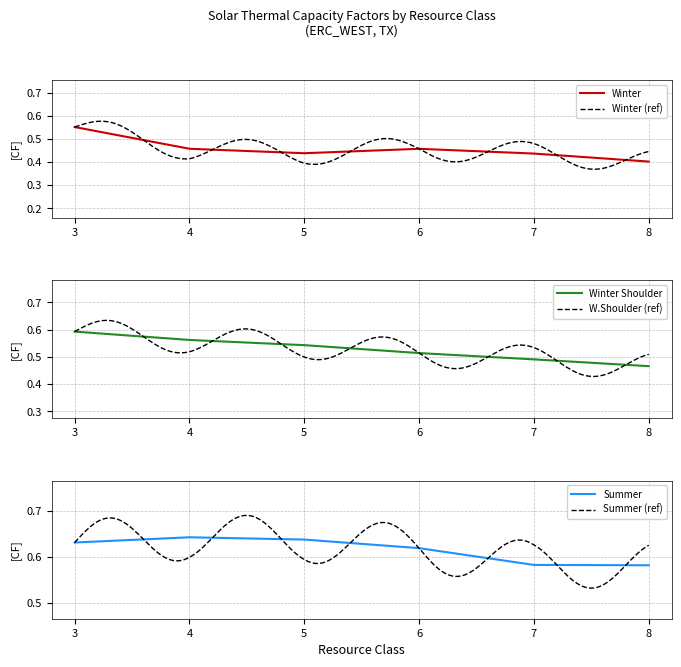

What is the lowest value of the Summer series?

0.6